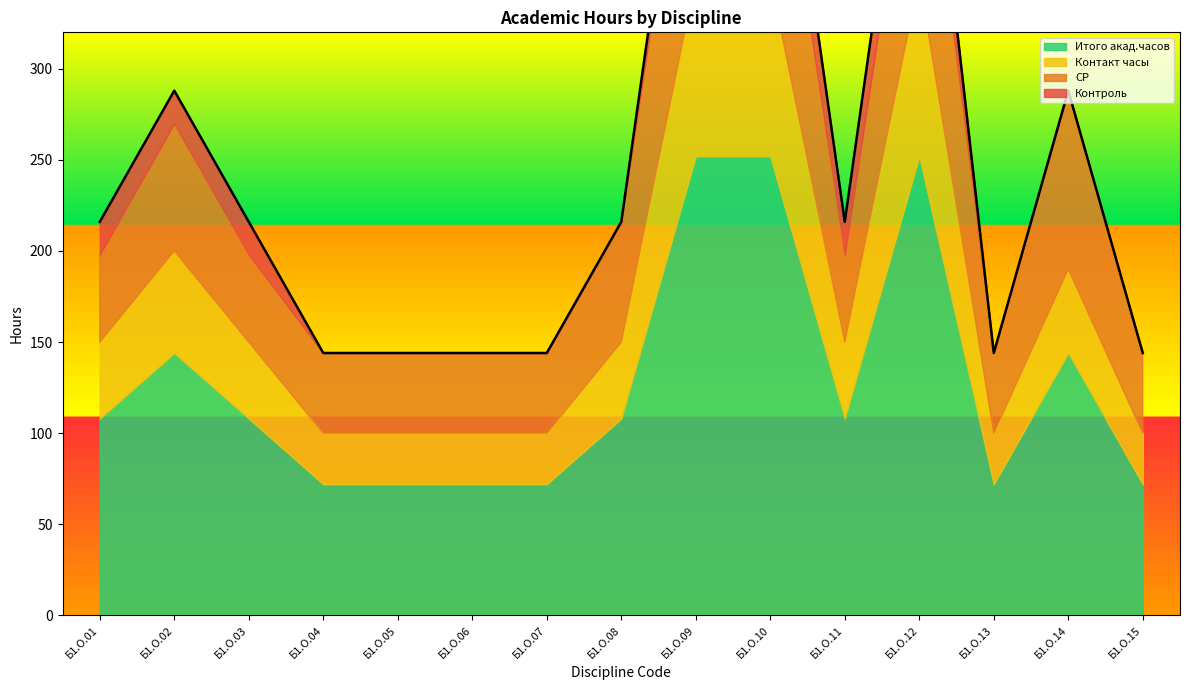

True or false: Контакт часы and Контроль cross at least once.

False